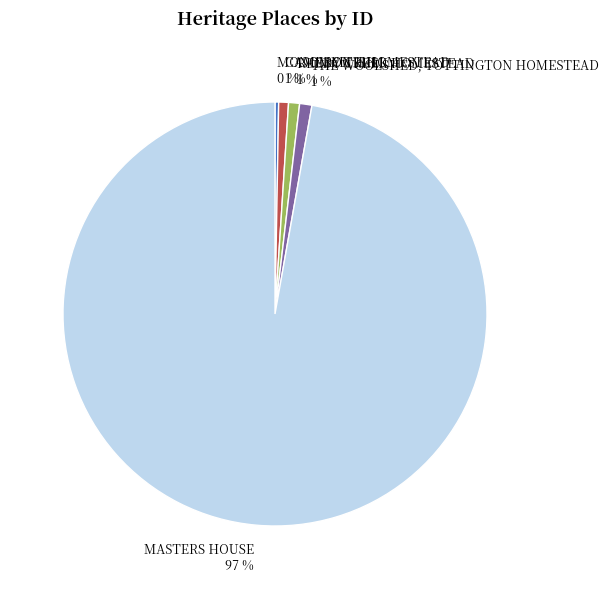

To the nearest percent, what is the average slice percentage?

20%